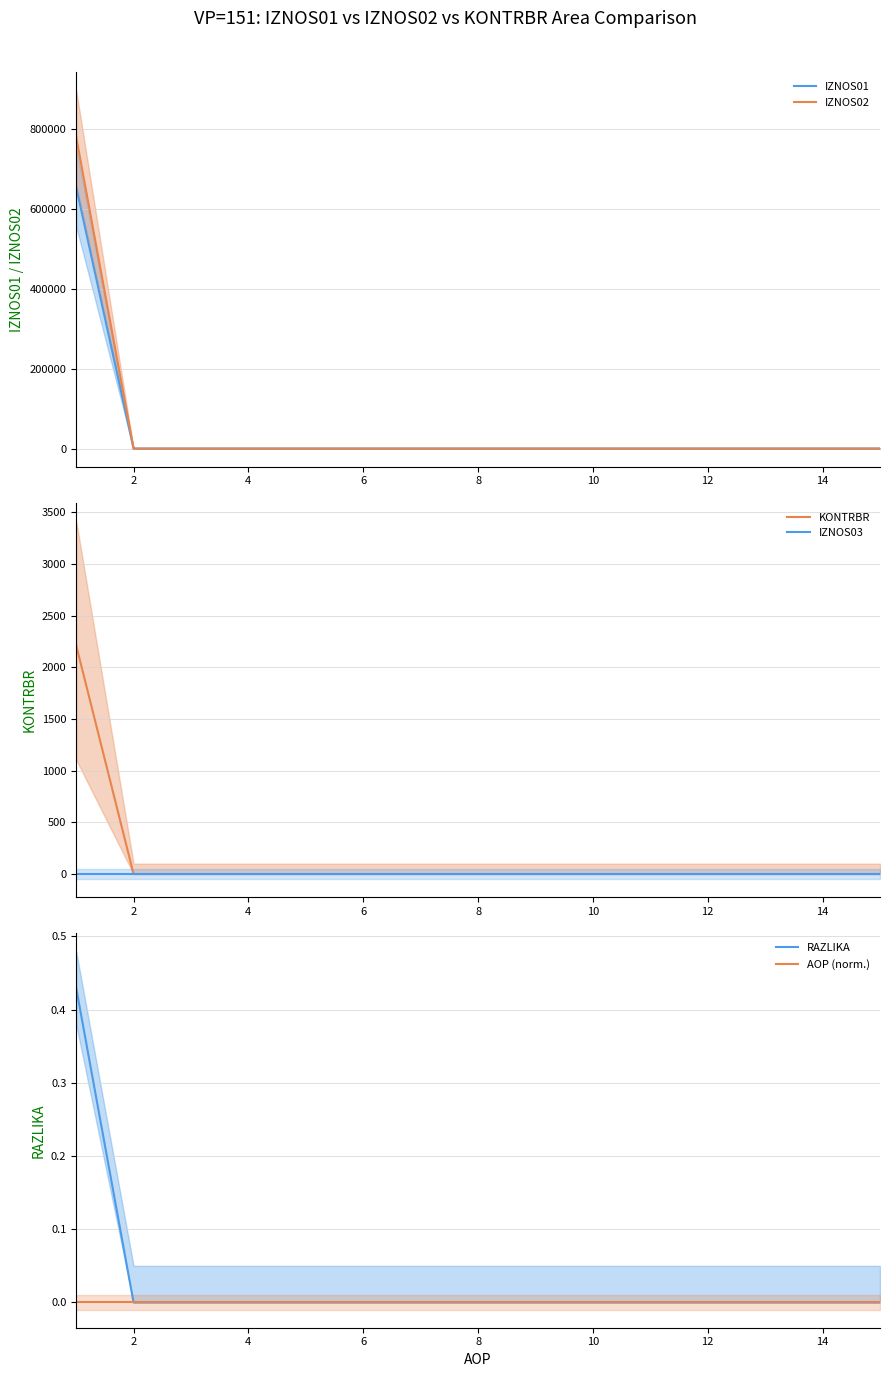

Reading right to left, extract all data points from this chart.

IZNOS01: 0.0	0.0	0.0	0.0	0.0	0.0	0.0	0.0	0.0	0.0	0.0	0.0	0.0	0.0	654255.3
IZNOS02: 0.0	0.0	0.0	0.0	0.0	0.0	0.0	0.0	0.0	0.0	0.0	0.0	0.0	0.0	780062.8
KONTRBR: 0.0	0.0	0.0	0.0	0.0	0.0	0.0	0.0	0.0	0.0	0.0	0.0	0.0	0.0	2214.4
IZNOS03: 0.0	0.0	0.0	0.0	0.0	0.0	0.0	0.0	0.0	0.0	0.0	0.0	0.0	0.0	0.0
RAZLIKA: 0.0	0.0	0.0	0.0	0.0	0.0	0.0	0.0	0.0	0.0	0.0	0.0	0.0	0.0	0.4
AOP (norm.): 0.0	0.0	0.0	0.0	0.0	0.0	0.0	0.0	0.0	0.0	0.0	0.0	0.0	0.0	0.0